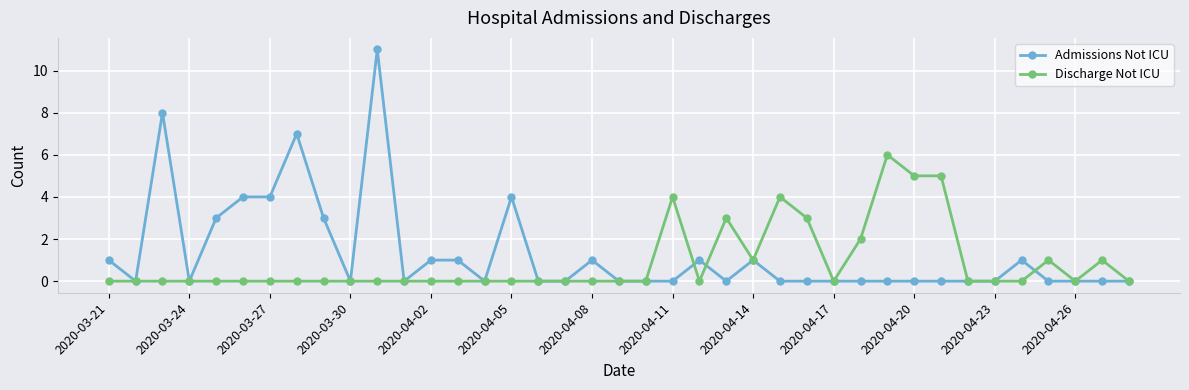

What is the maximum value shown in the chart?

11